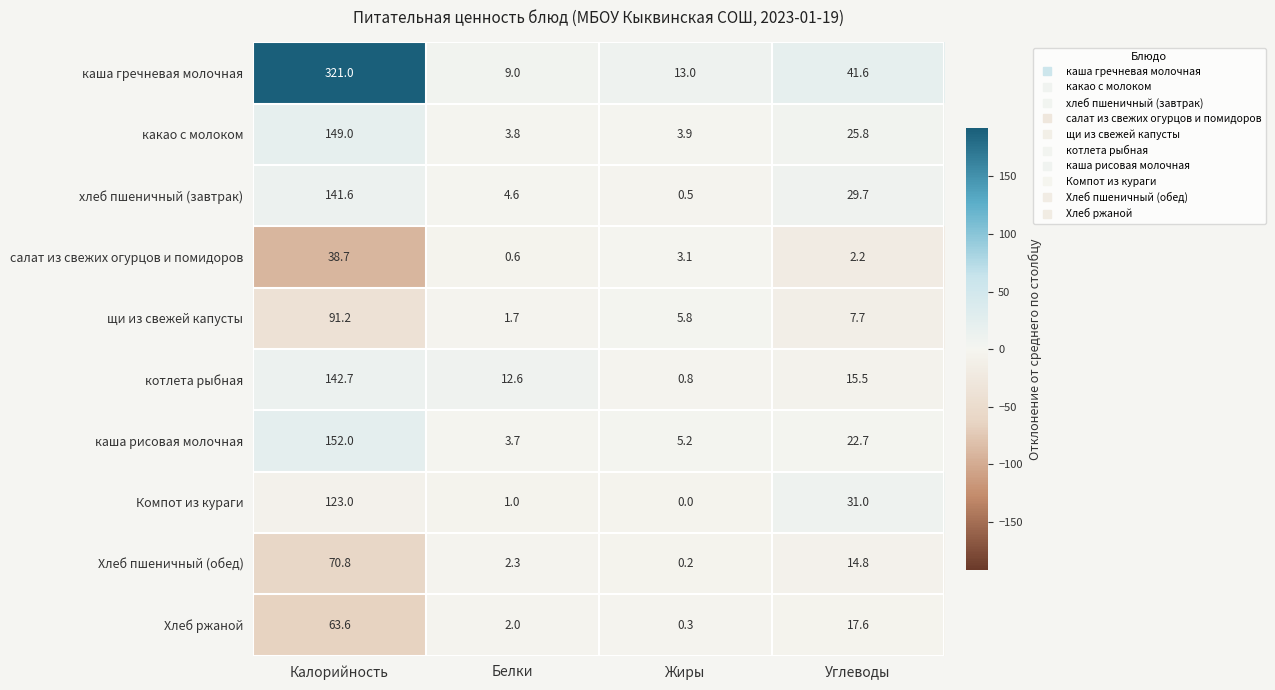

What is the total value across all series at Белки?

41.3